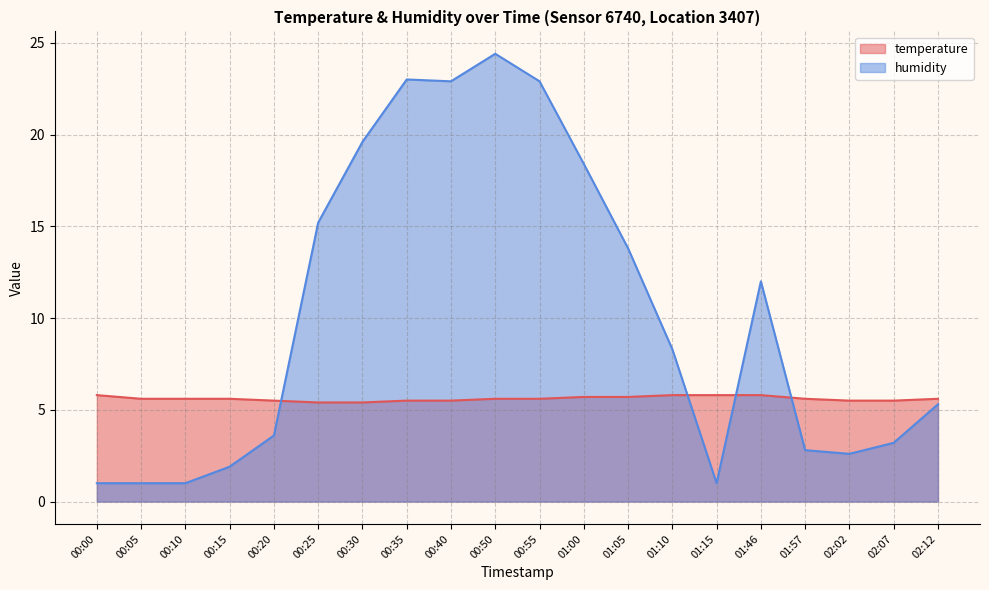

True or false: humidity has more than 1 interior local peaks.

True